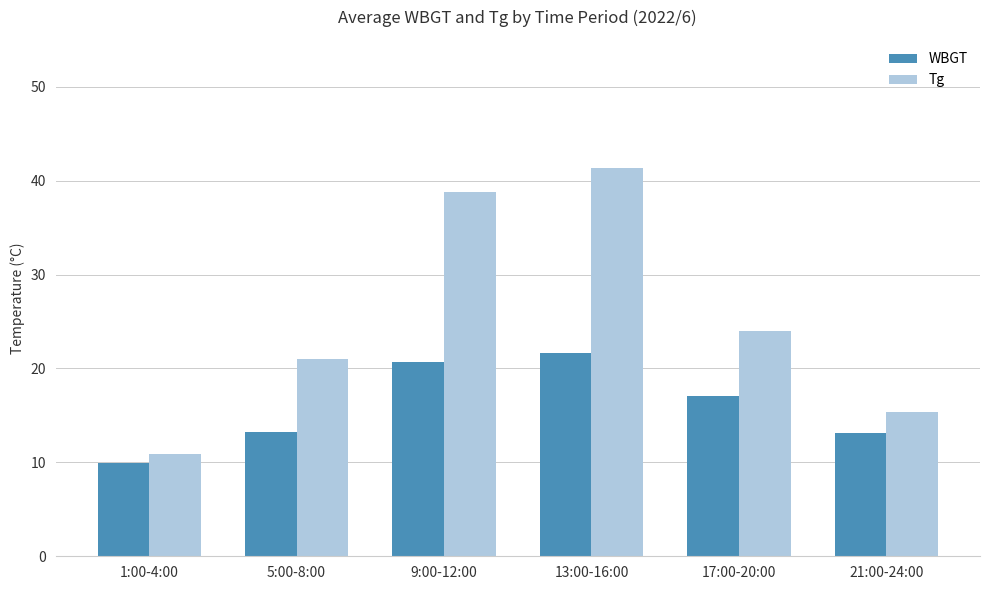

Which category has the highest value in the WBGT series?

13:00-16:00